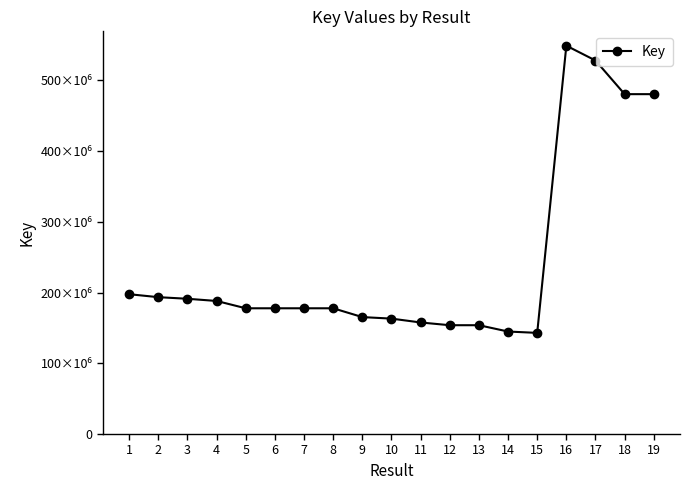

What is the sum of all values?

4599949441